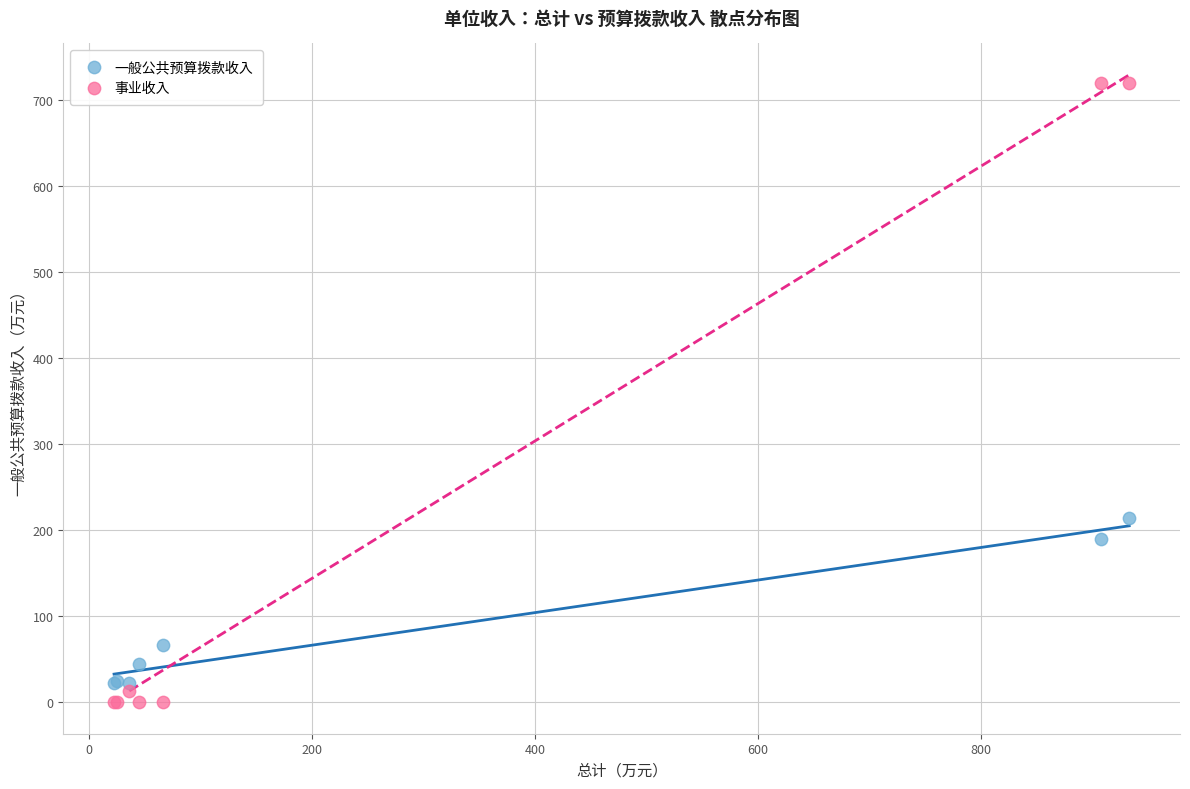

In the 一般公共预算拨款收入 series, what Y value is closest to 118?

66.6